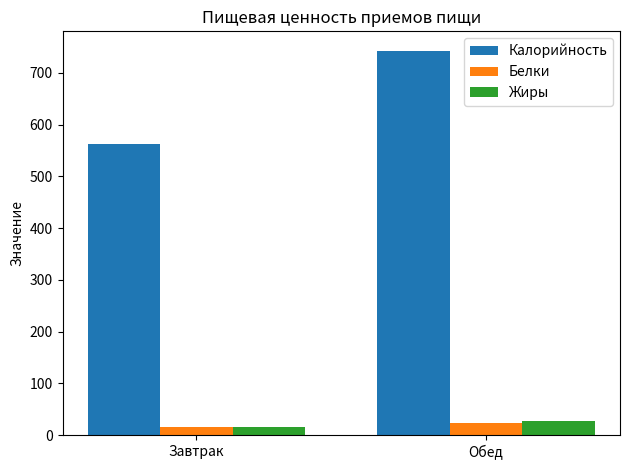

What is the sum of all Калорийность values?

1306.4